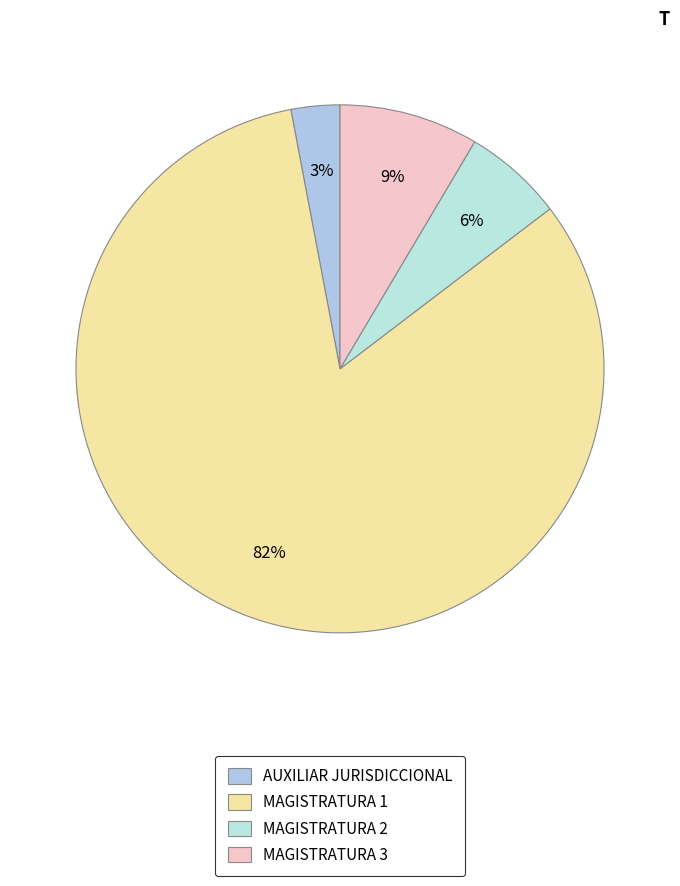

Count the number of slices in the pie.

4